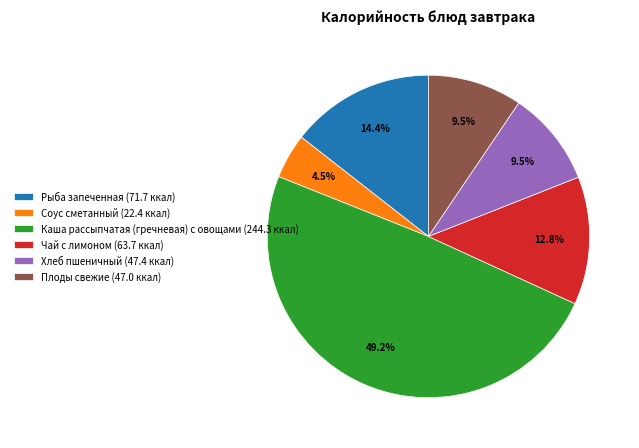

Is Чай с лимоном the majority of the pie?

No